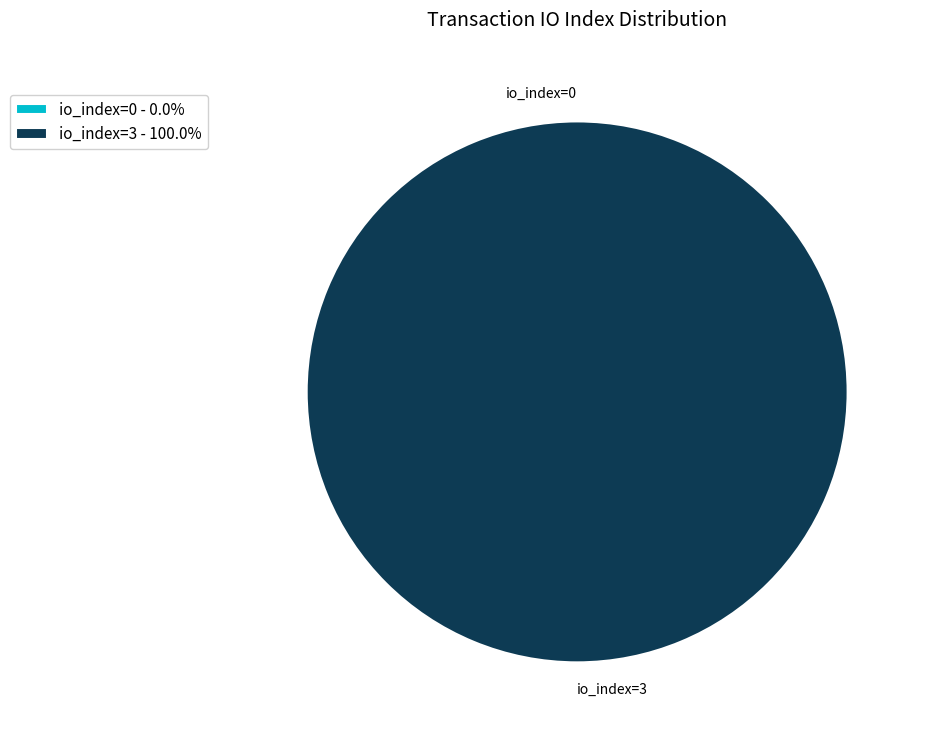

To the nearest percent, what is the difference between the largest and smallest slice percentages?

100%